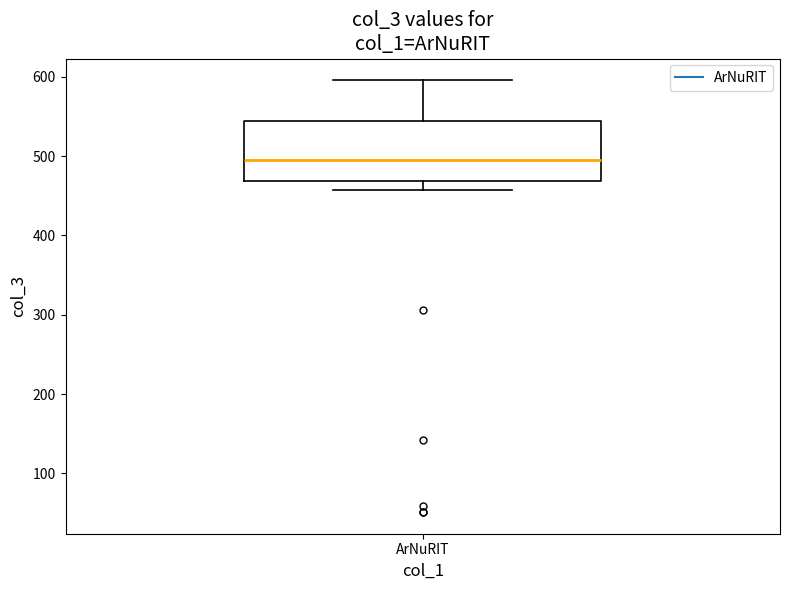

Read this box plot against the y-axis: the position of the median line, the range covered by the box, and the ends of both whiskers. The values are not printed on the chart, so give them approximately, as read against the axis.

median 500, box 470 to 550, whiskers 460 to 600